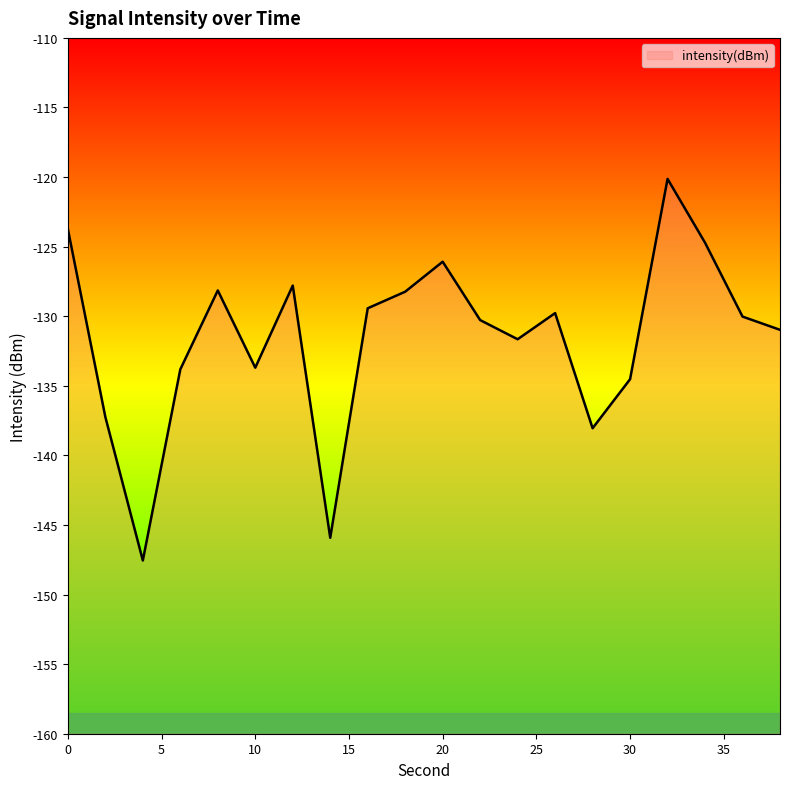

Which has a higher value, 6 or 38?

38